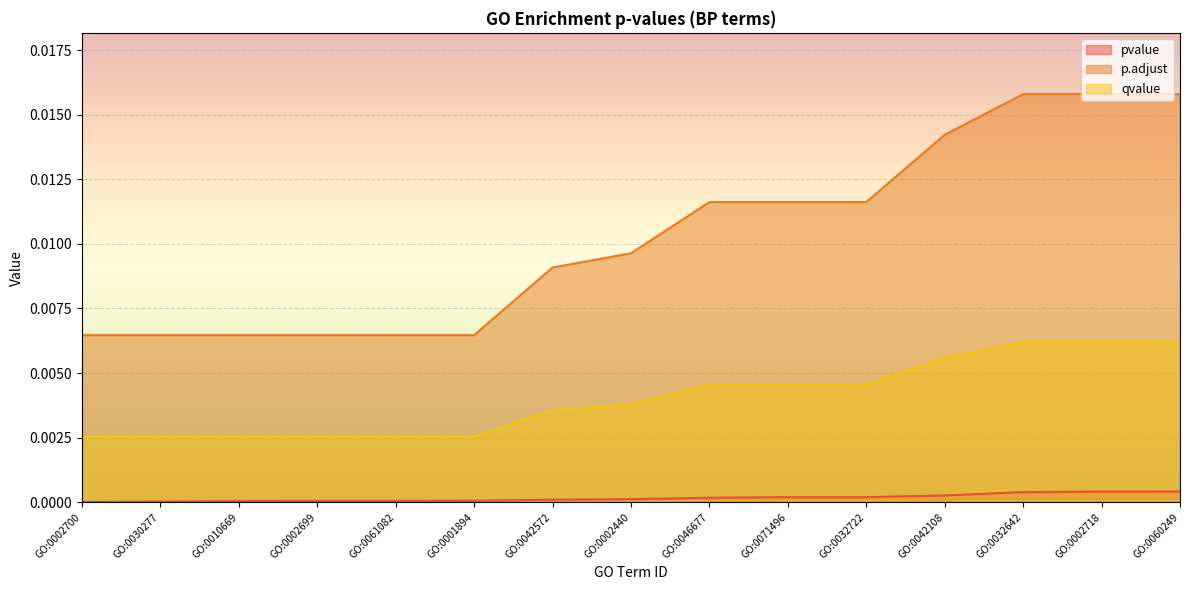

At which label is qvalue closest to 0?

GO:0002700